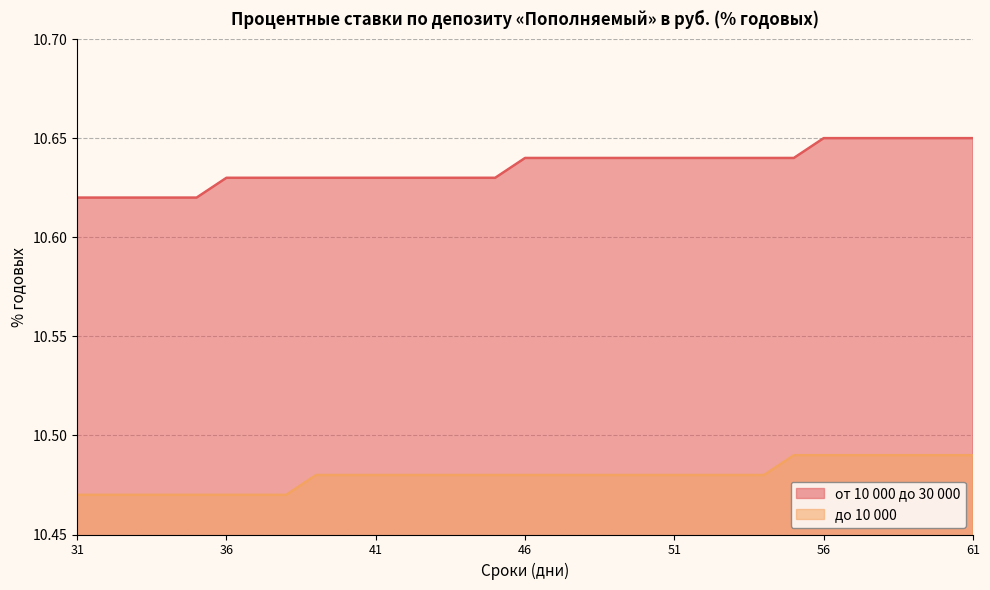

Read the от 10 000 до 30 000 value at 59.

10.7